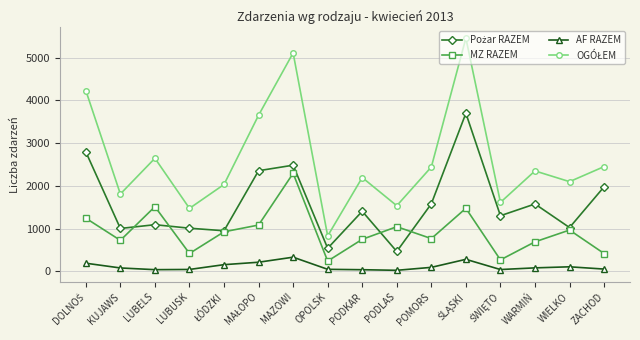

At how many categories does at least one series exceed 2564?

5